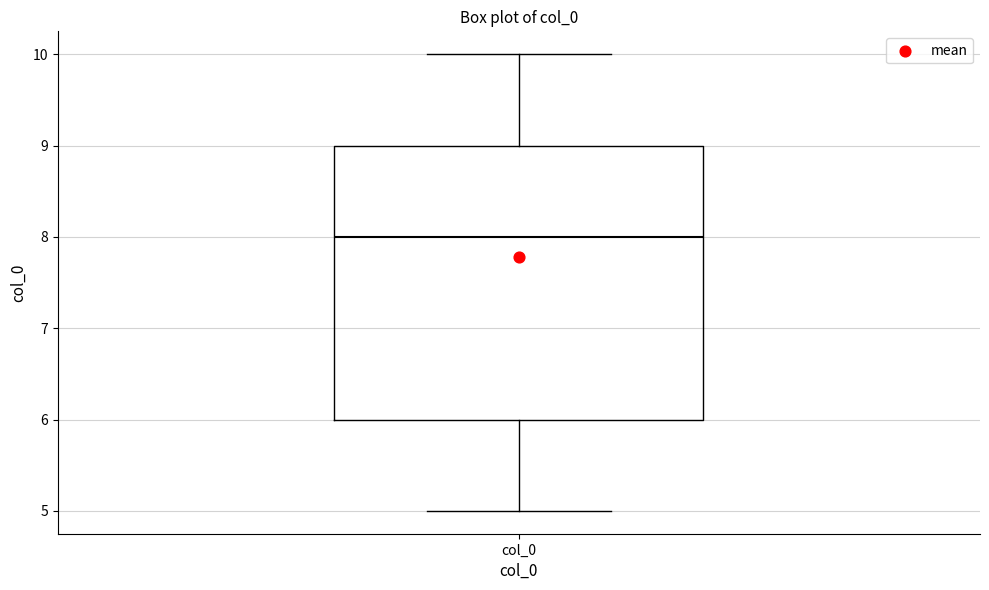

Where does the median line of the box for col_0 sit on the y-axis? The values are not printed on the chart, so give them approximately, as read against the axis.

8